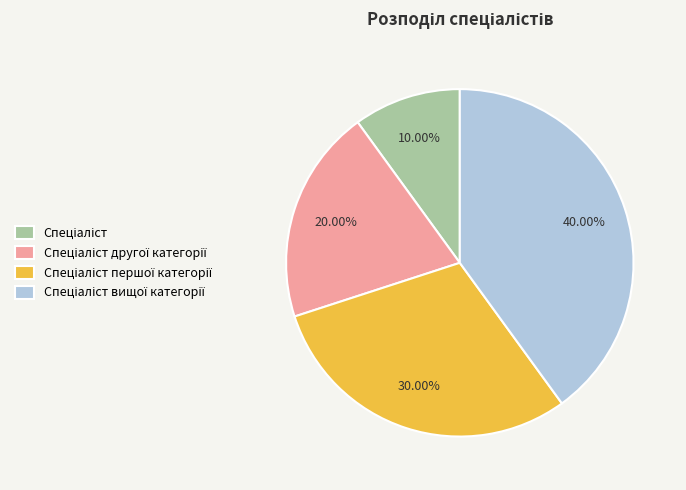

To the nearest percent, what is the difference between the largest and smallest slice percentages?

30%